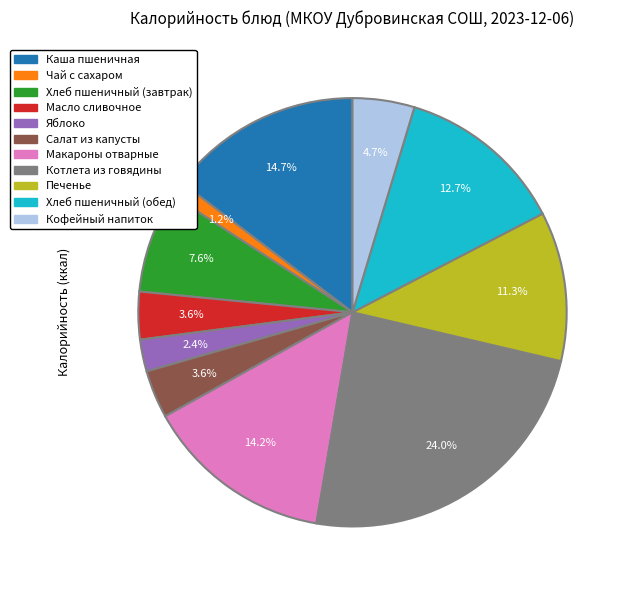

How many slices are in this pie chart?

11